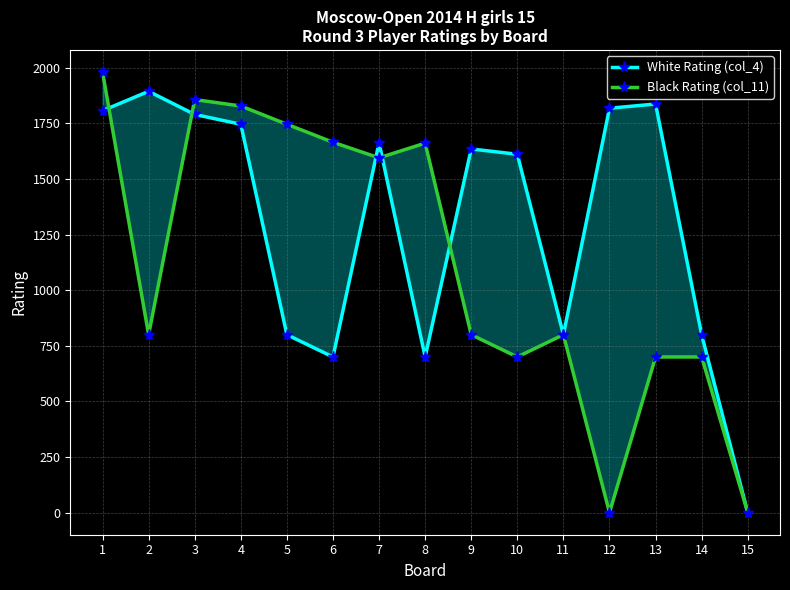

The White Rating (col_4) series shows 1611 at 10. True or false?

True